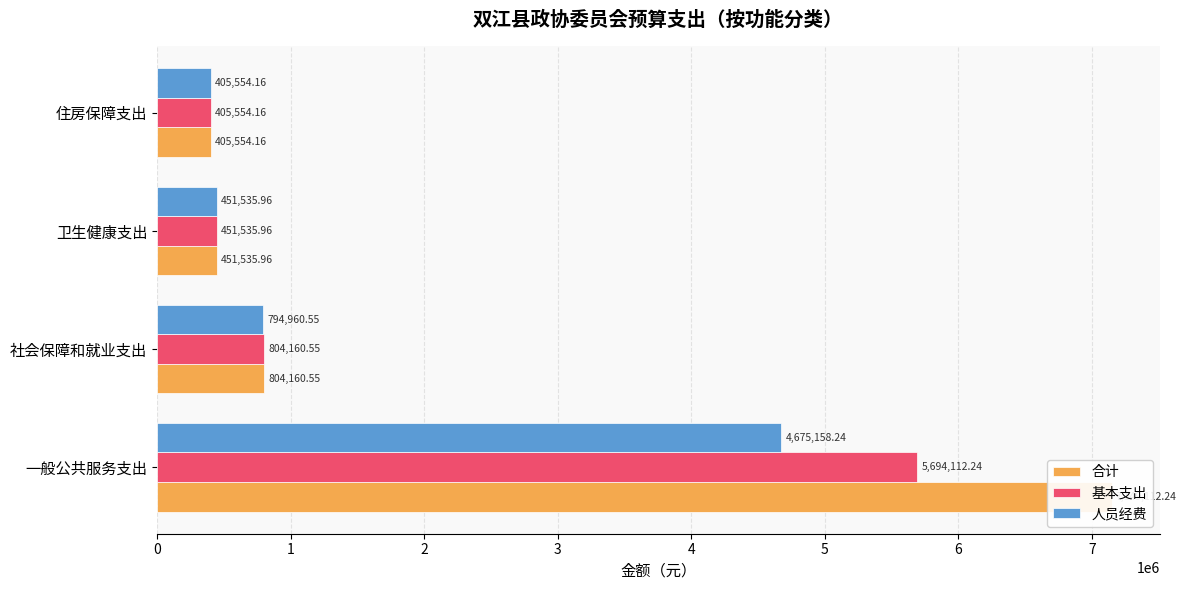

List the series in order of their overall mean, lowest first.

人员经费, 基本支出, 合计